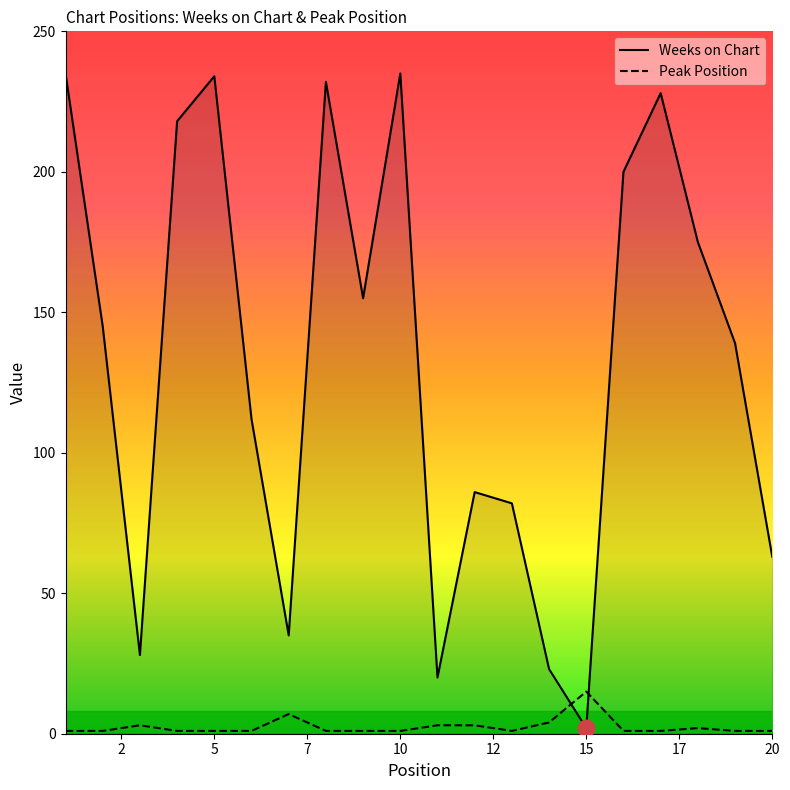

Rank the series by their average value, from highest to lowest.

Weeks on Chart, Peak Position